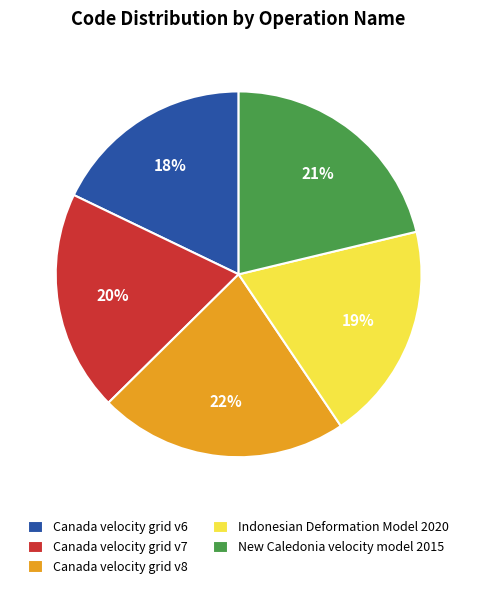

Approximately how many times larger is the value at Indonesian Deformation Model 2020 compared to Canada velocity grid v8?

0.9